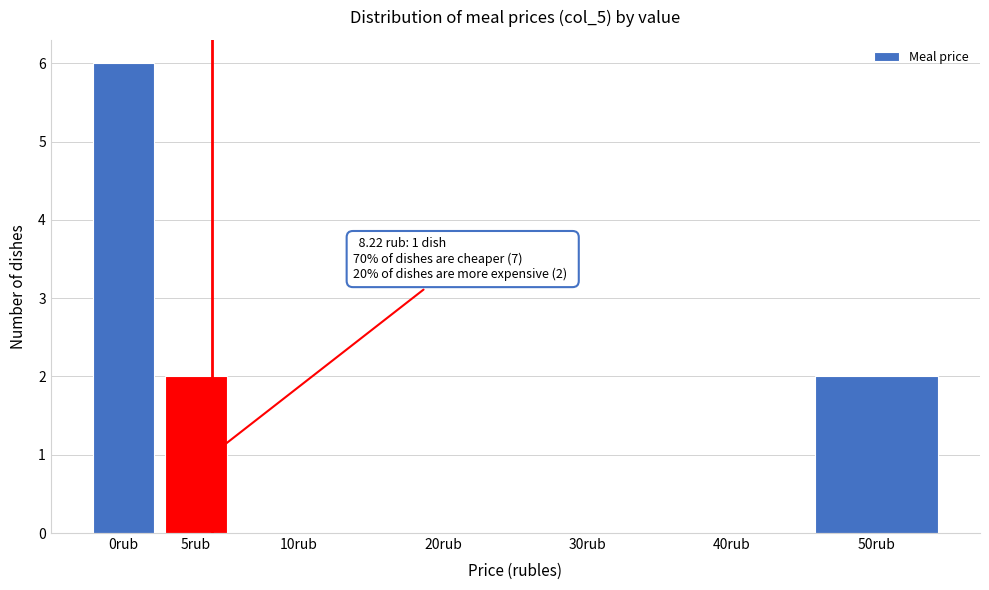

Reading right to left, what are all the values shown in this chart?

50rub=2	40rub=0	30rub=0	20rub=0	10rub=0	5rub=2	0rub=6